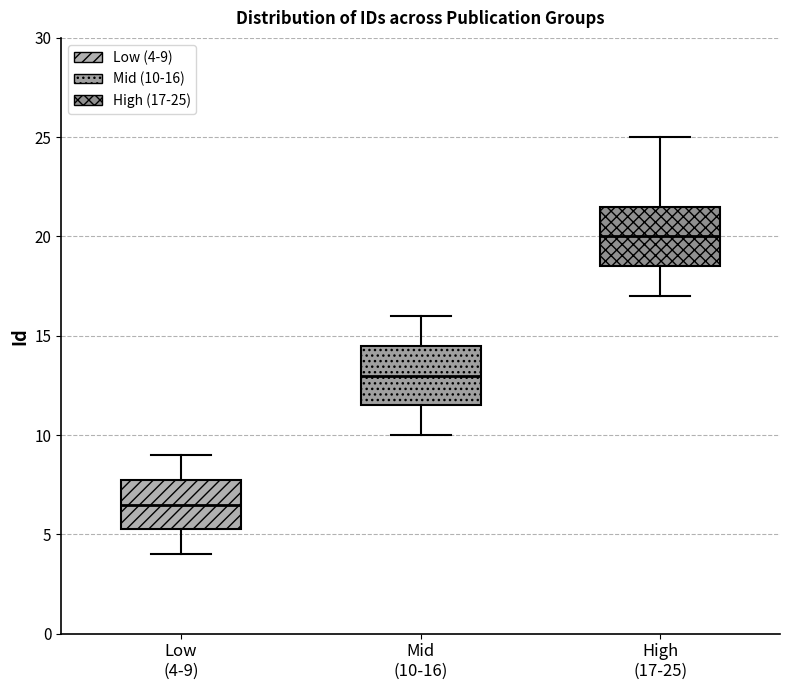

Reading left to right, transcribe this box plot: for each box, give where its median line is, the range the box spans, and where its two whiskers end, as read against the y-axis. The values are not printed on the chart, so give them approximately, as read against the axis.

Low (4-9): median 6.5, box 5.5 to 8.0, whiskers 4.0 to 9.0
Mid (10-16): median 13.0, box 11.5 to 14.5, whiskers 10.0 to 16.0
High (17-25): median 20.0, box 18.5 to 21.5, whiskers 17.0 to 25.0